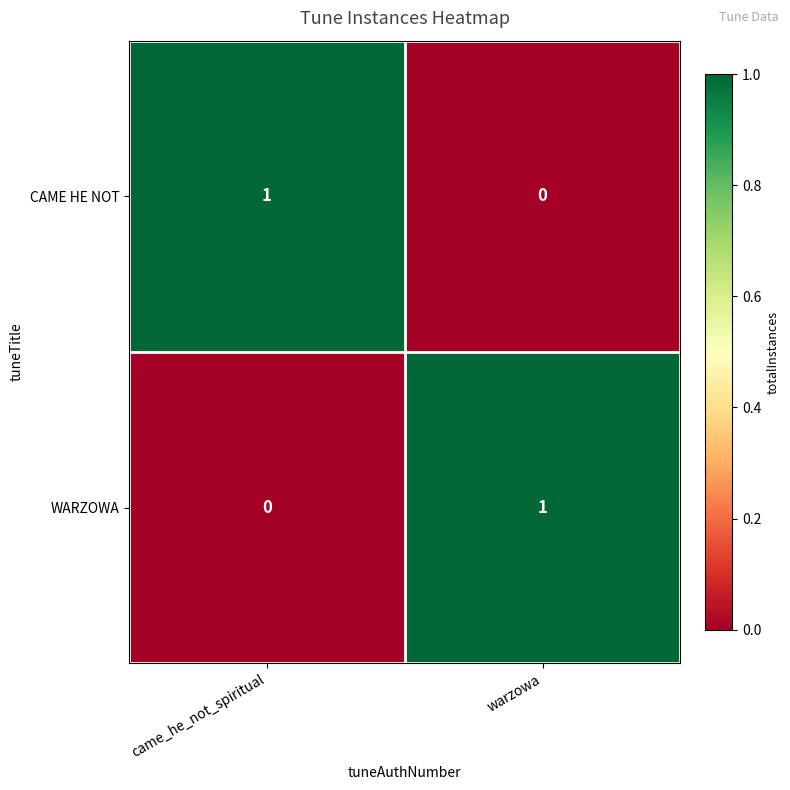

List the labels in order of WARZOWA value, largest first.

warzowa, came_he_not_spiritual